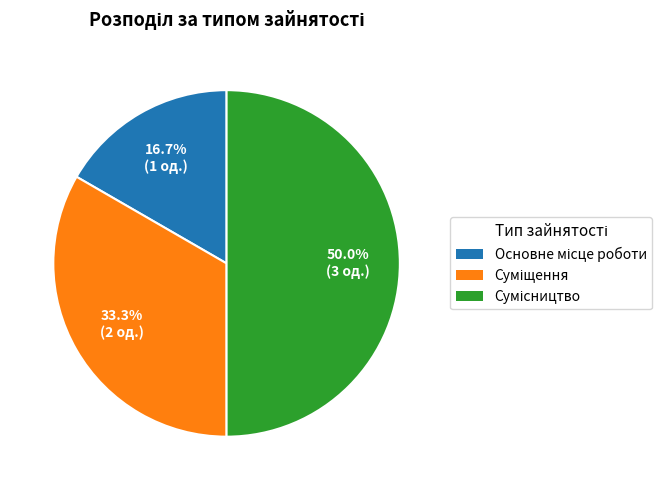

Count the number of slices in the pie.

3